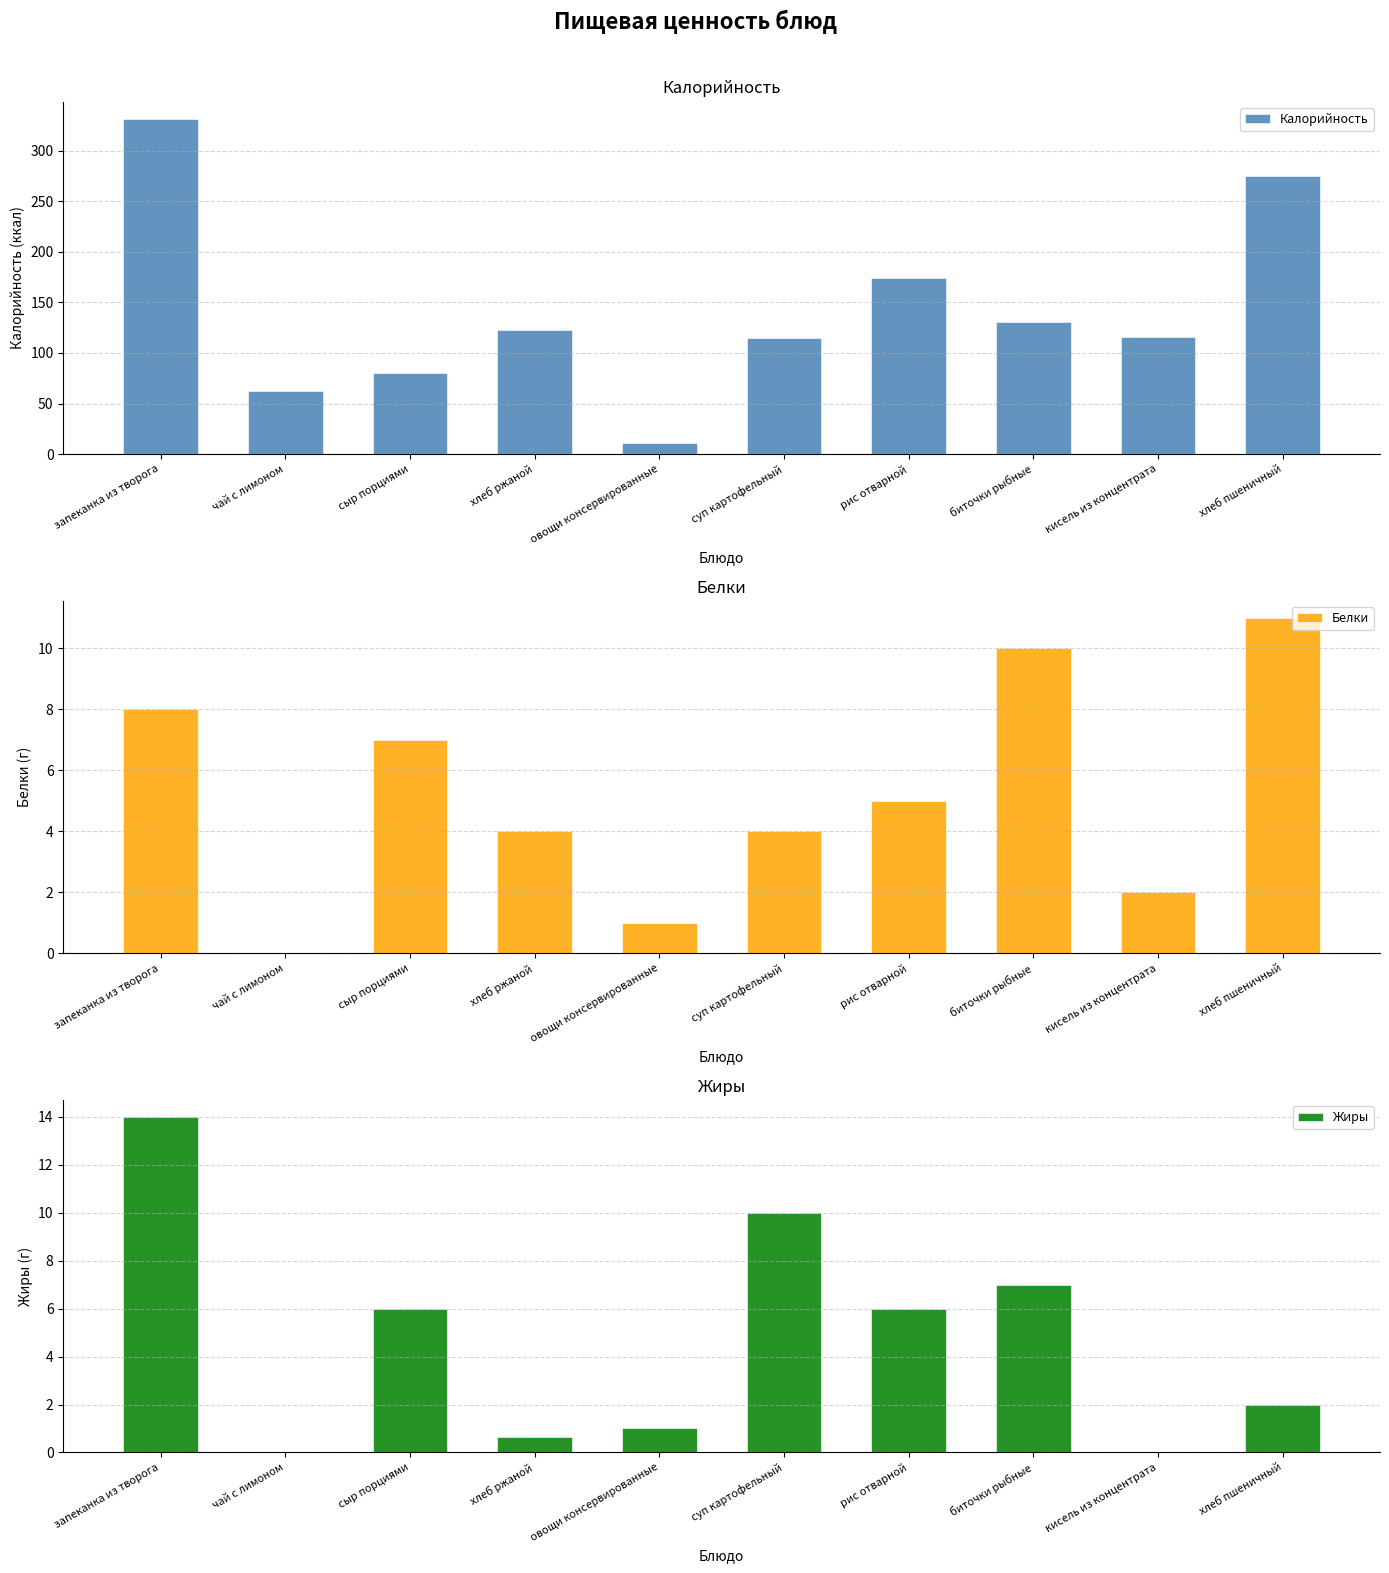

At хлеб пшеничный, list the series in order from largest to smallest.

Калорийность, Белки, Жиры